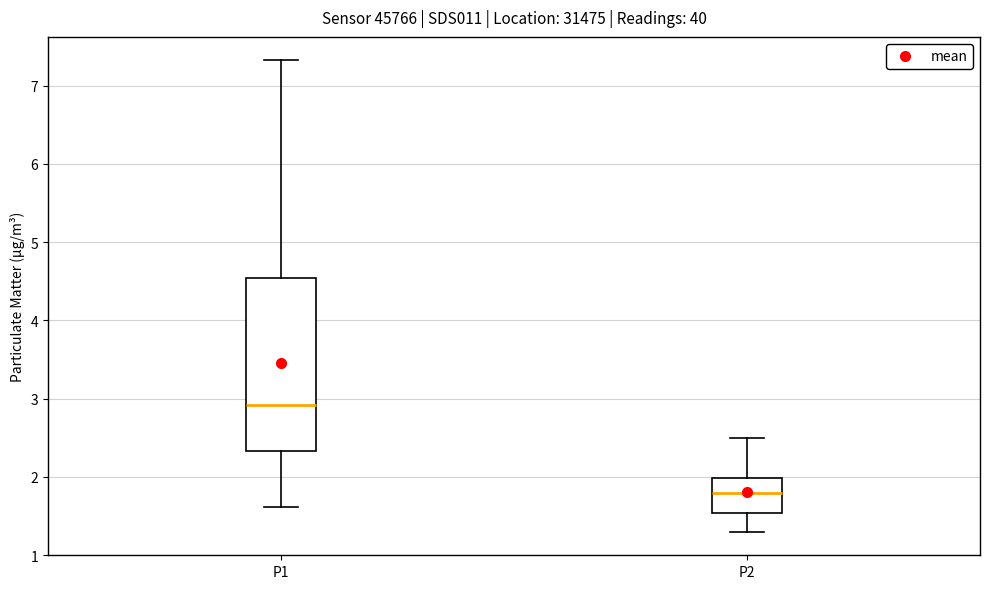

Where is the lower edge of the box for P1 on the y-axis? The values are not printed on the chart, so give them approximately, as read against the axis.

2.3